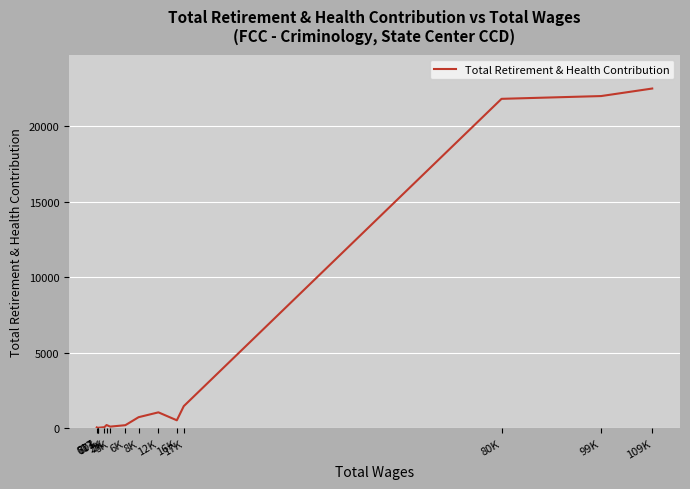

List the labels in order of value, largest first.

109K, 99K, 80K, 17K, 12K, 8K, 16K, 2K, 6K, 3K, 2K, 617, 803, 771